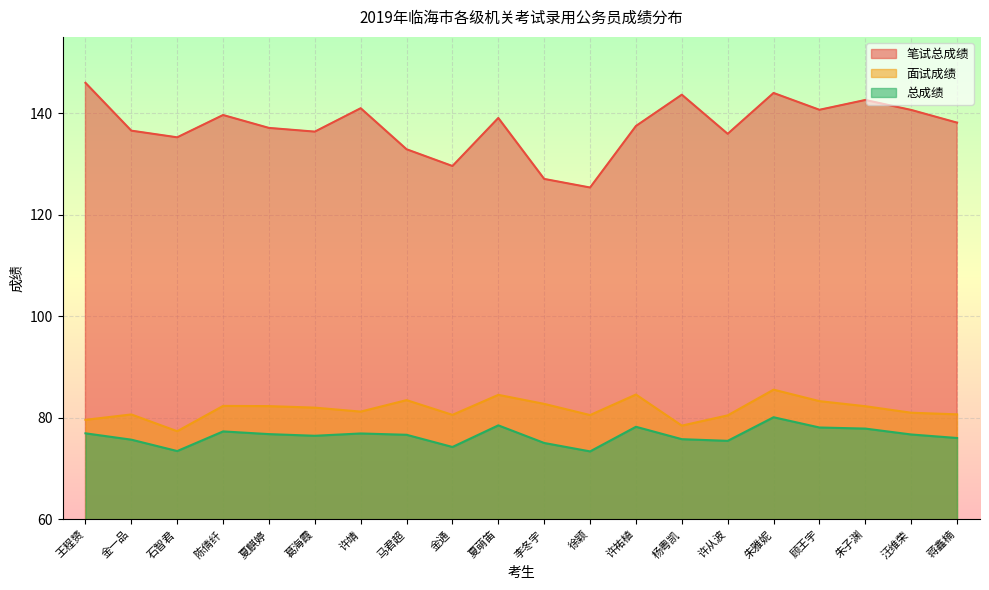

Reading left to right, what are all the values shown in this chart?

笔试总成绩: 146.0	136.5	135.2	139.6	137.1	136.3	141.0	132.9	129.6	139.0	127.0	125.3	137.5	143.6	135.9	144.0	140.7	142.6	140.6	138.1
面试成绩: 79.6	80.7	77.4	82.4	82.3	82.0	81.2	83.5	80.6	84.5	82.8	80.6	84.6	78.5	80.5	85.6	83.3	82.3	81.0	80.7
总成绩: 77.0	75.7	73.5	77.3	76.8	76.5	76.9	76.7	74.3	78.5	75.1	73.4	78.3	75.8	75.5	80.1	78.1	77.9	76.7	76.0